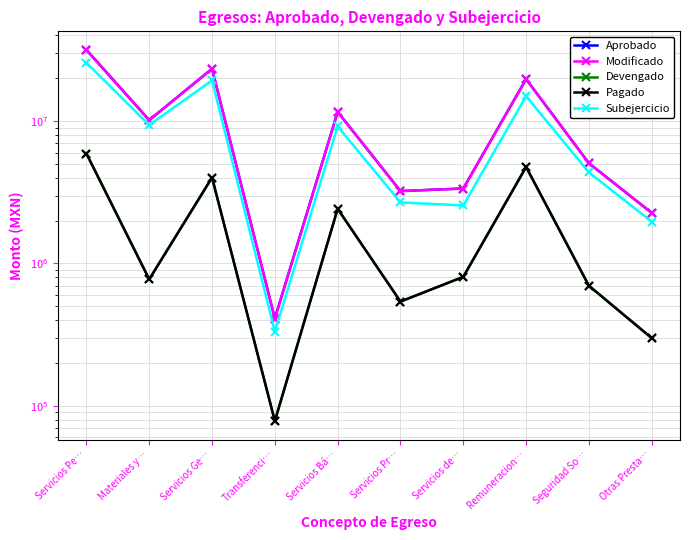

In Modificado, how many points are lower than both neighbors (excluding endpoints)?

3